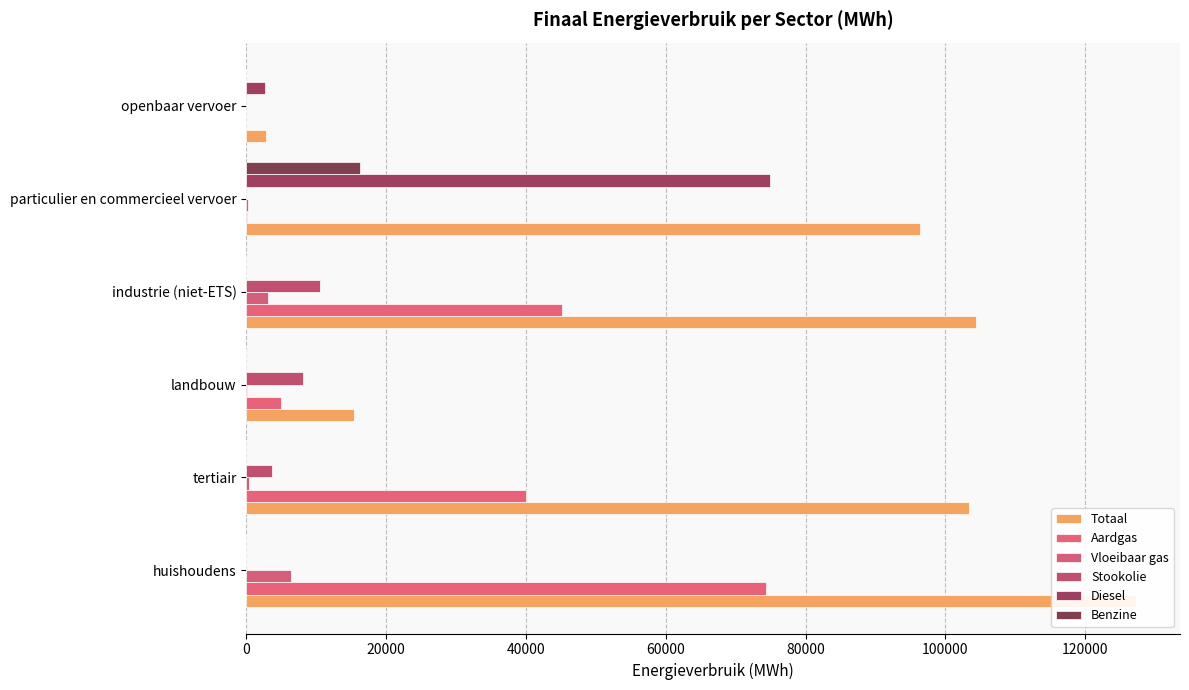

List the series in order of their peak value, lowest first.

Vloeibaar gas, Stookolie, Benzine, Aardgas, Diesel, Totaal